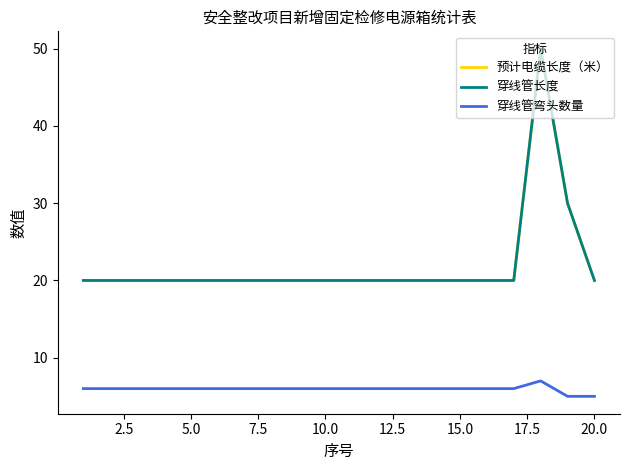

True or false: 预计电缆长度（米） and 穿线管长度 cross at least once.

False